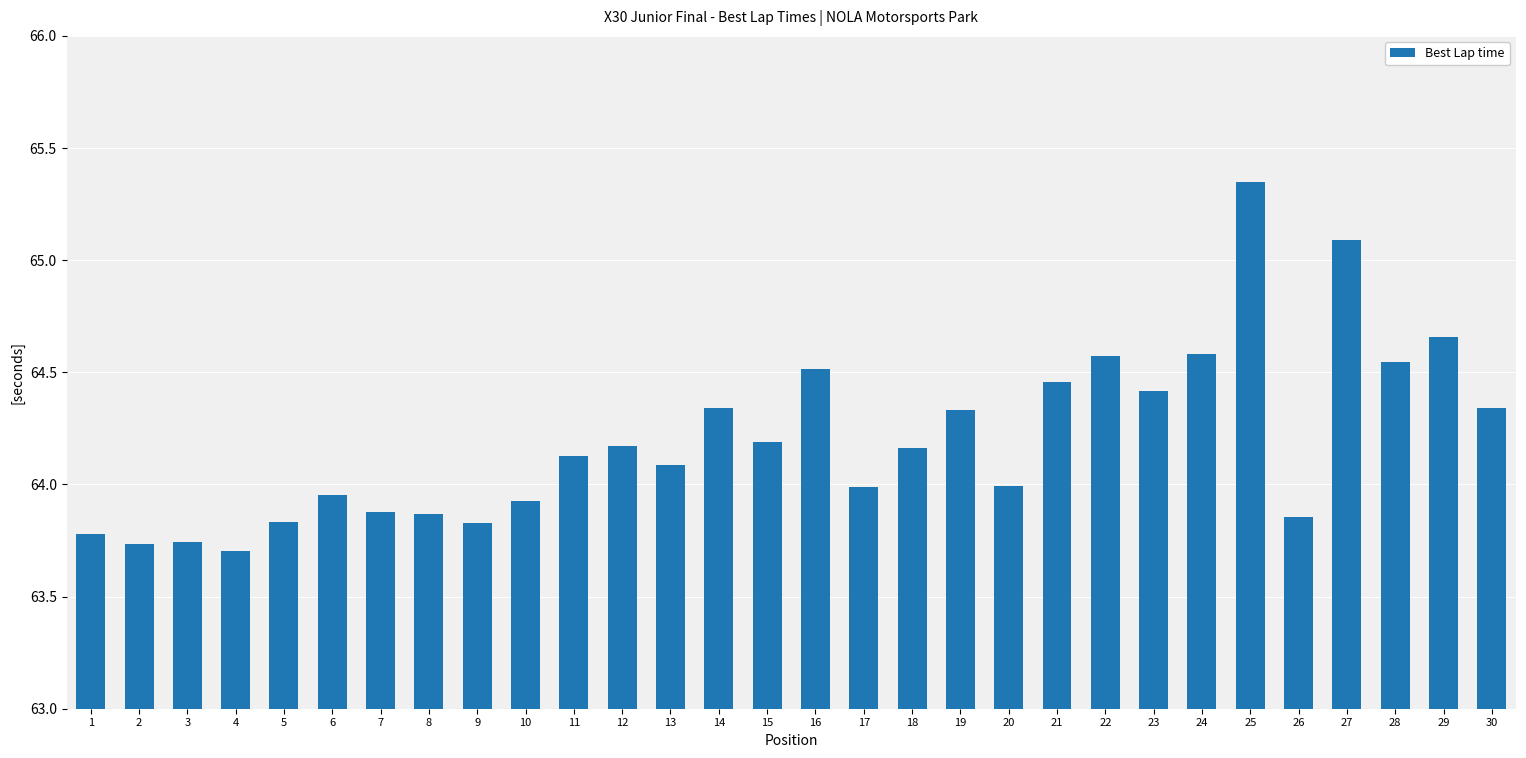

What is the change in value from 13 to 19?

+0.2